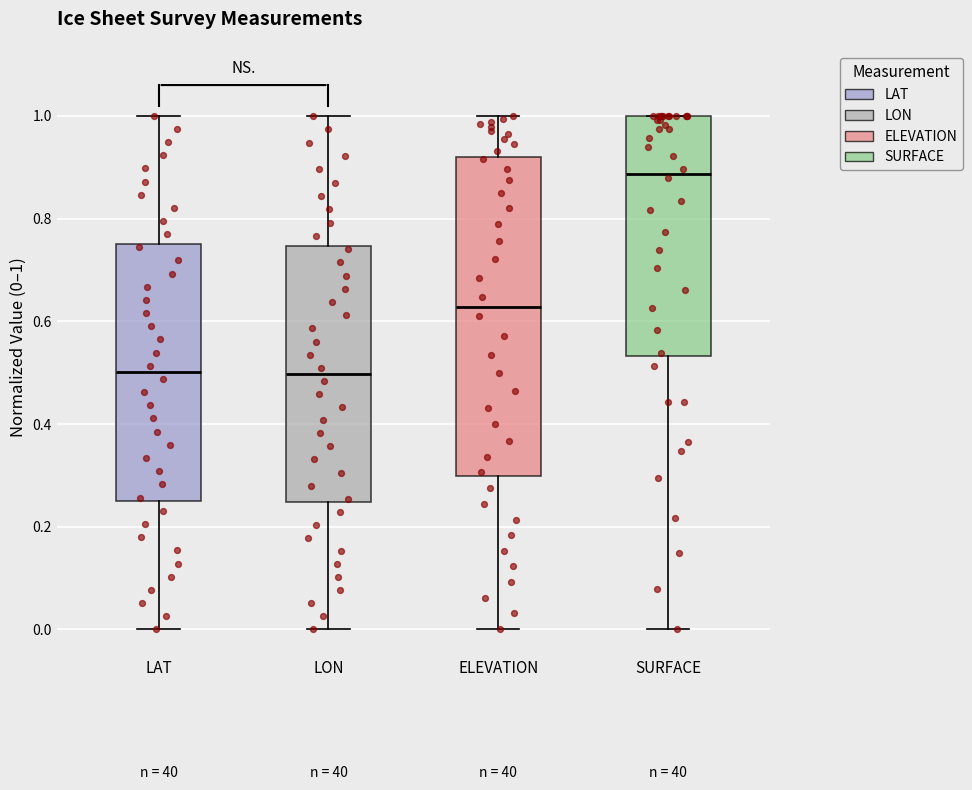

Reading left to right, transcribe this box plot: for each box, give where its median line is, the range the box spans, and where its two whiskers end, as read against the y-axis. The values are not printed on the chart, so give them approximately, as read against the axis.

LAT: median 0.50, box 0.26 to 0.76, whiskers 0.00 to 1.00
LON: median 0.50, box 0.24 to 0.74, whiskers 0.00 to 1.00
ELEVATION: median 0.62, box 0.30 to 0.92, whiskers 0.00 to 1.00
SURFACE: median 0.88, box 0.54 to 1.00, whiskers 0.00 to 1.00